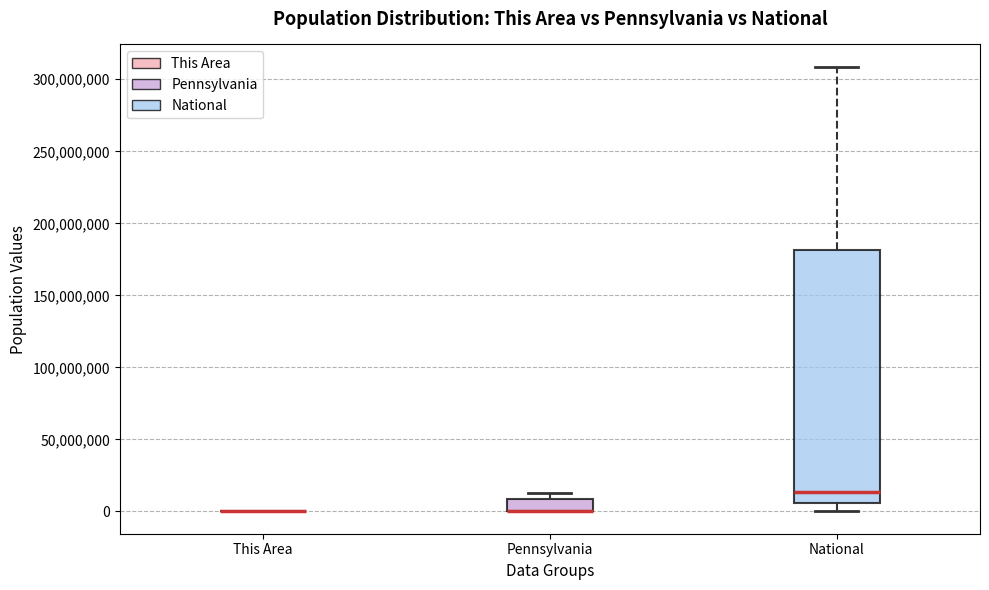

Reading left to right, read every box against the y-axis: the position of its median line, the range the box covers, and the ends of its whiskers. The values are not printed on the chart, so give them approximately, as read against the axis.

This Area: box collapsed to a line at 0, whiskers 0 to 0
Pennsylvania: median 0 (drawn on the box's lower edge), box 0 to 10000000, whiskers 0 to 15000000
National: median 15000000, box 5000000 to 180000000, whiskers 0 to 310000000